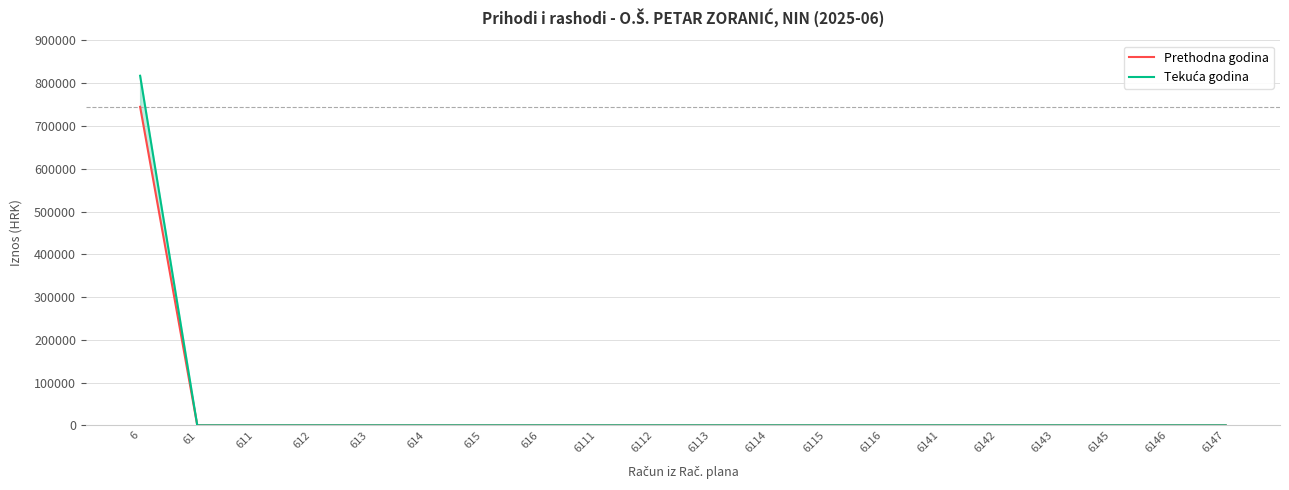

Which series changed the most between 6112 and 6142?

Prethodna godina